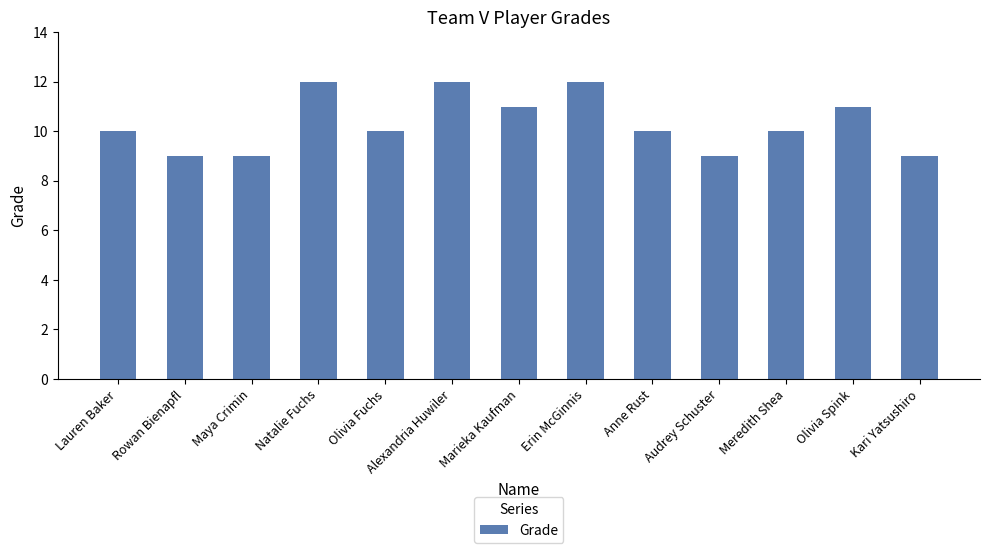

Between Rowan Bienapfl and Erin McGinnis, which is larger?

Erin McGinnis